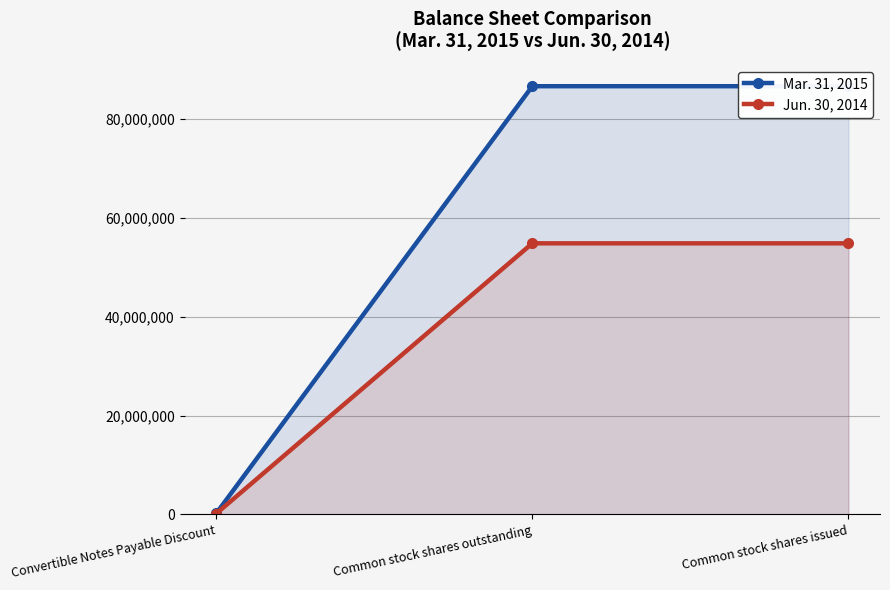

Reading left to right, list all the values displayed in this chart.

Mar. 31, 2015: Convertible Notes Payable Discount=168290	Common stock shares outstanding=86693061	Common stock shares issued=86693061
Jun. 30, 2014: Convertible Notes Payable Discount=123640	Common stock shares outstanding=54876990	Common stock shares issued=54876990